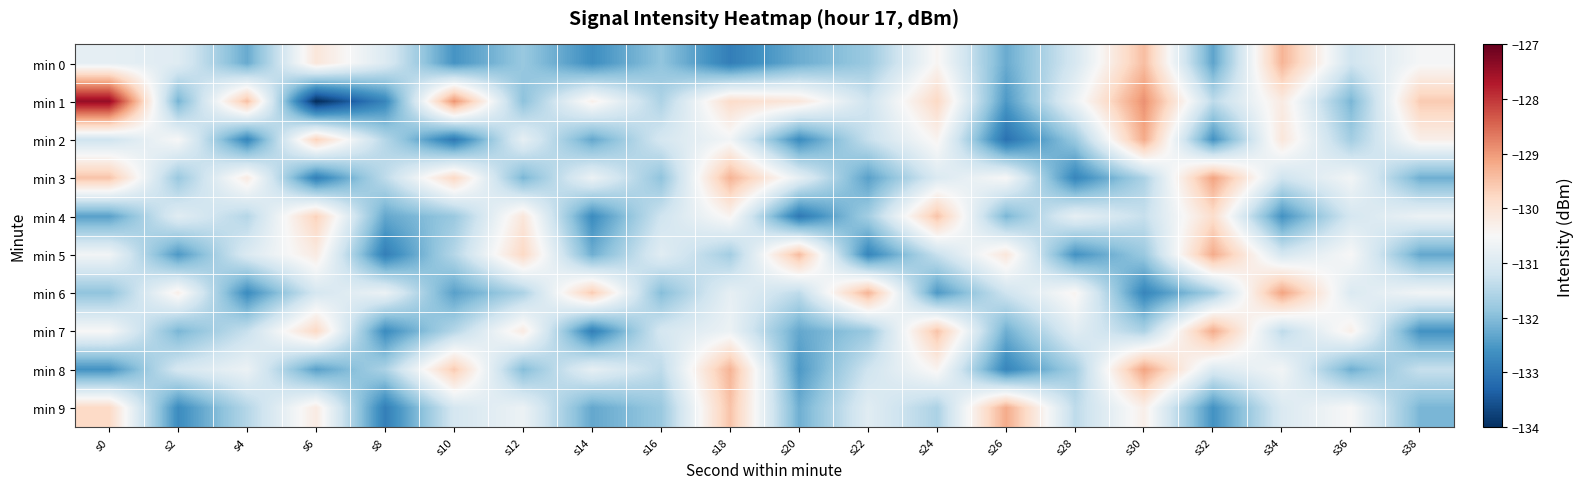

At which category is the sum across all series the highest?

s18